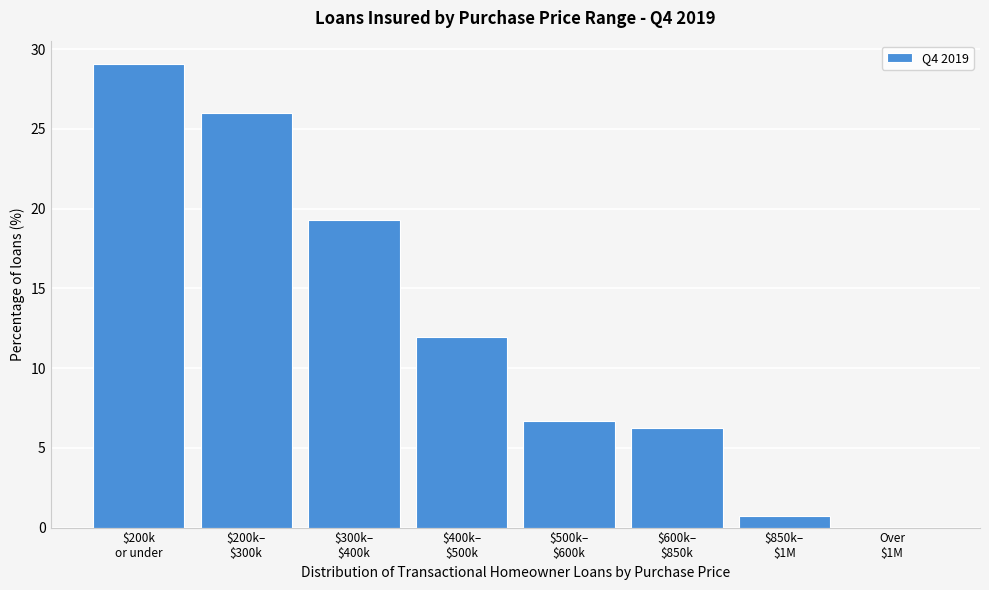

What is the maximum value shown in the chart?

29.1